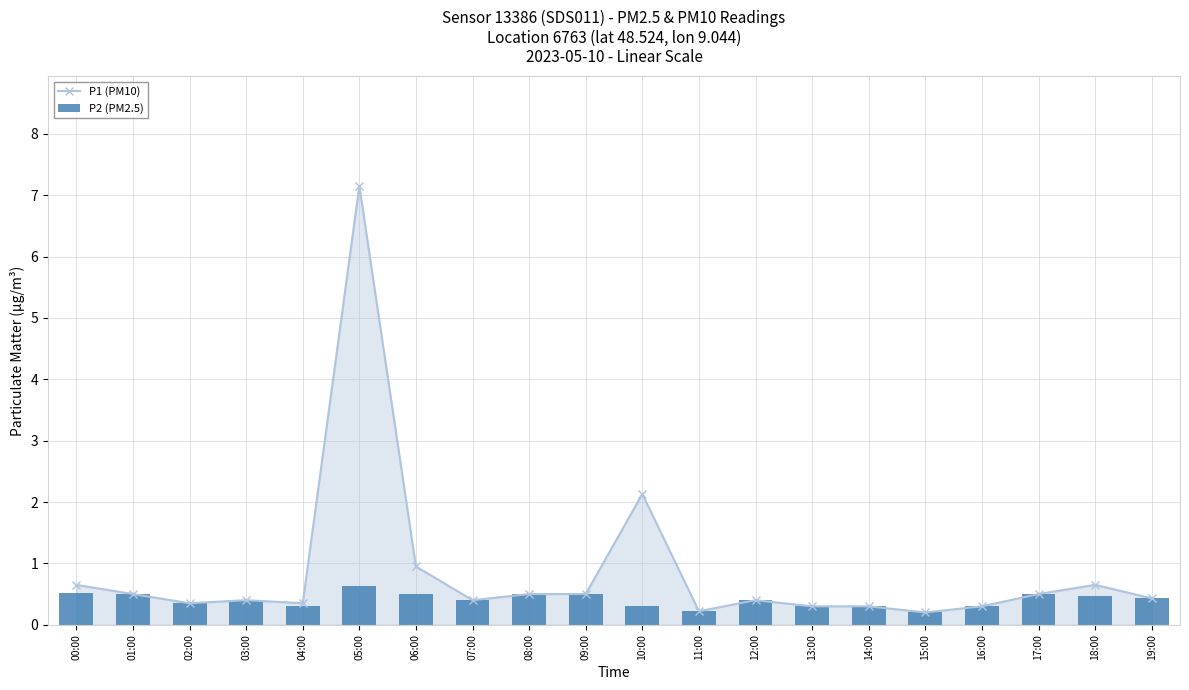

What is the average value of the P1 (PM10) series?

0.9